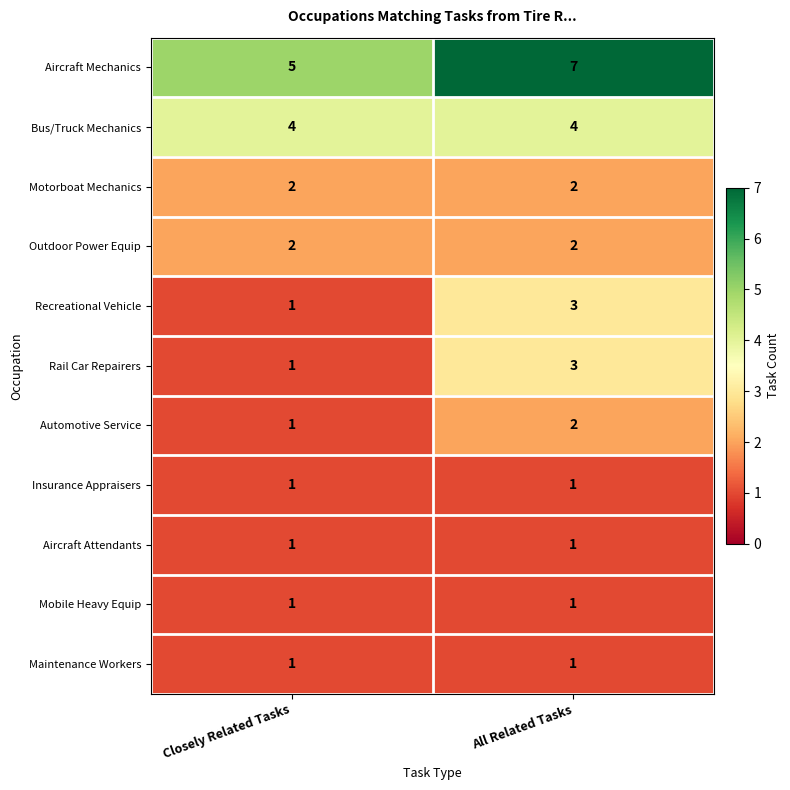

What is the approximate value of Bus/Truck Mechanics at Closely Related Tasks?

4